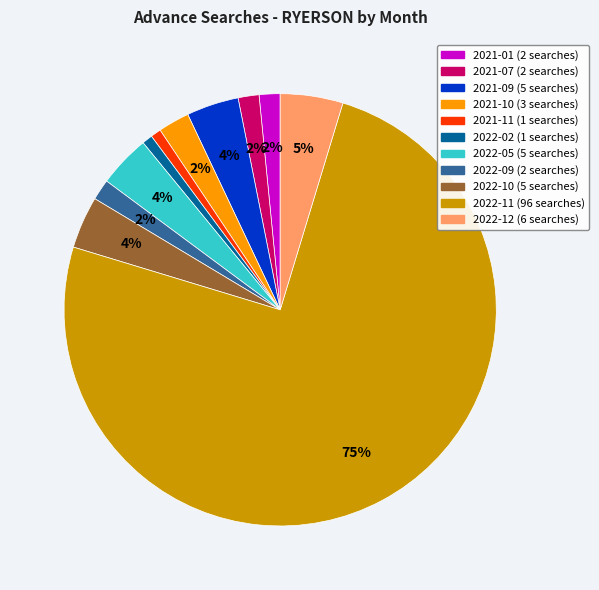

Does any single category account for the majority?

Yes